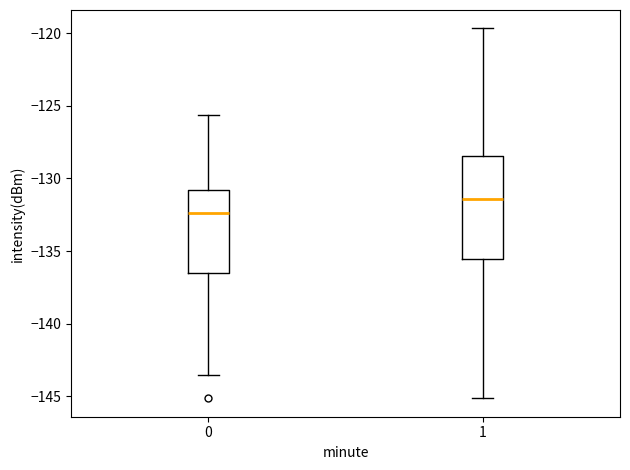

Reading left to right, transcribe this box plot: for each box, give where its median line is, the range the box spans, and where its two whiskers end, as read against the y-axis. The values are not printed on the chart, so give them approximately, as read against the axis.

0: median -132.5, box -136.5 to -131.0, whiskers -143.5 to -125.5
1: median -131.5, box -135.5 to -128.5, whiskers -145.0 to -119.5